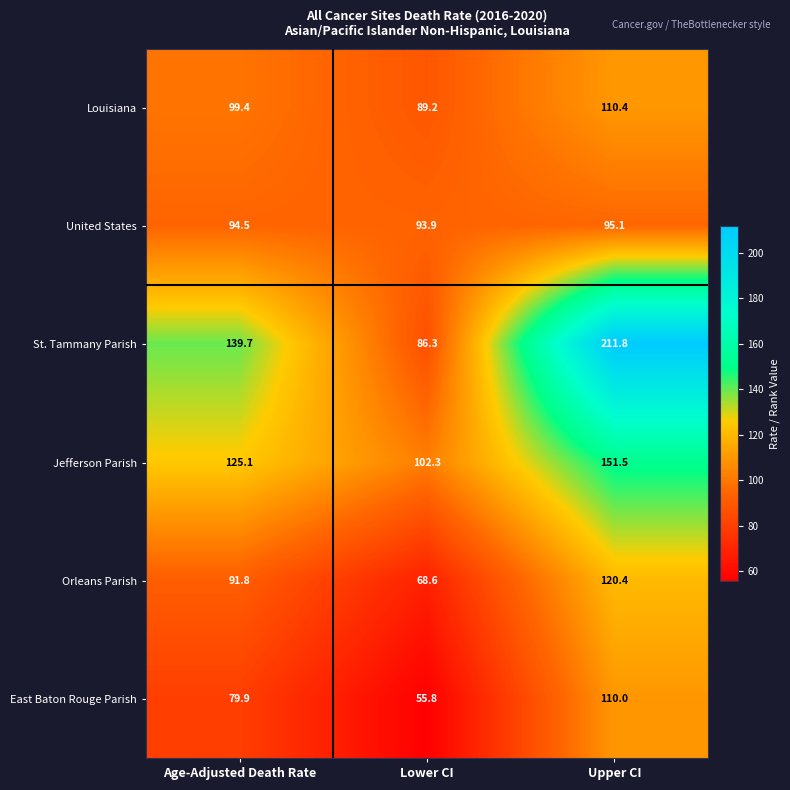

What is the smallest value displayed?

55.8